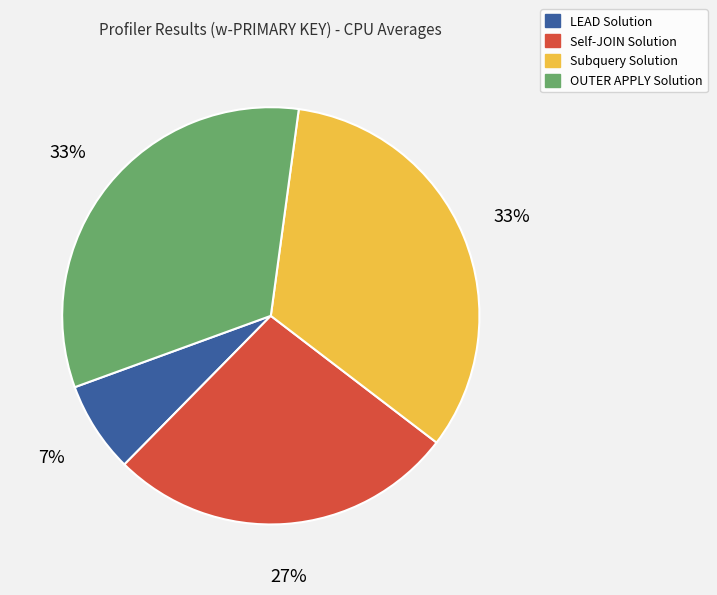

What percentage is the Self-JOIN Solution slice, to the nearest percent?

27%